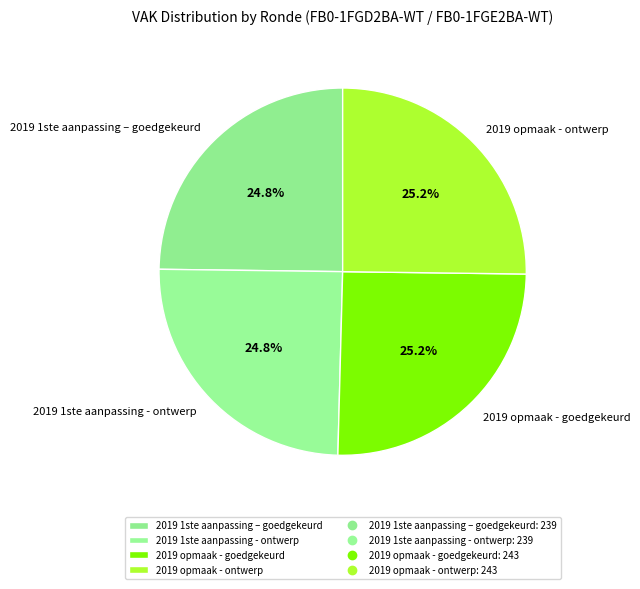

What percentage is the 2019 1ste aanpassing – goedgekeurd slice, to the nearest percent?

25%